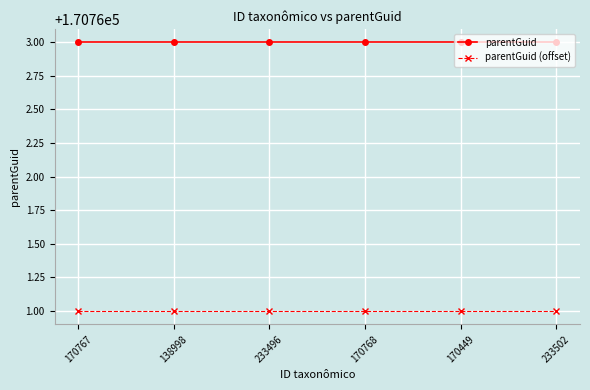

What is the sum of the parentGuid values at 233502 and 233496?

341526